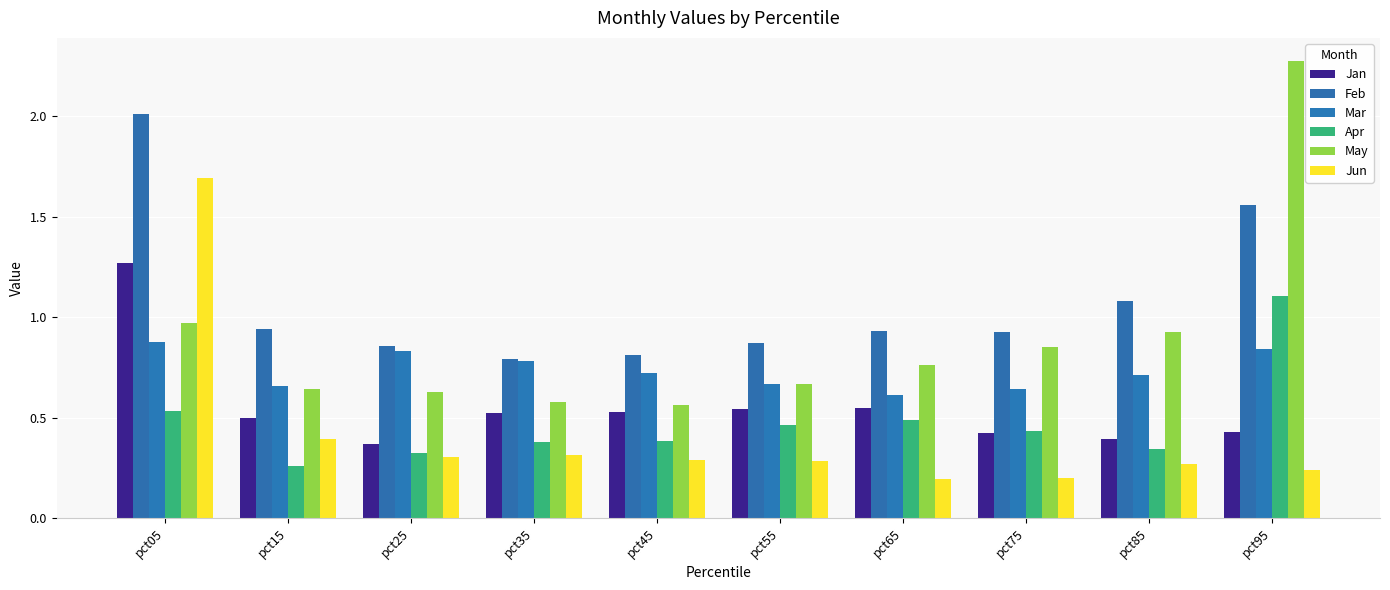

Which category has the highest value in the Mar series?

pct05